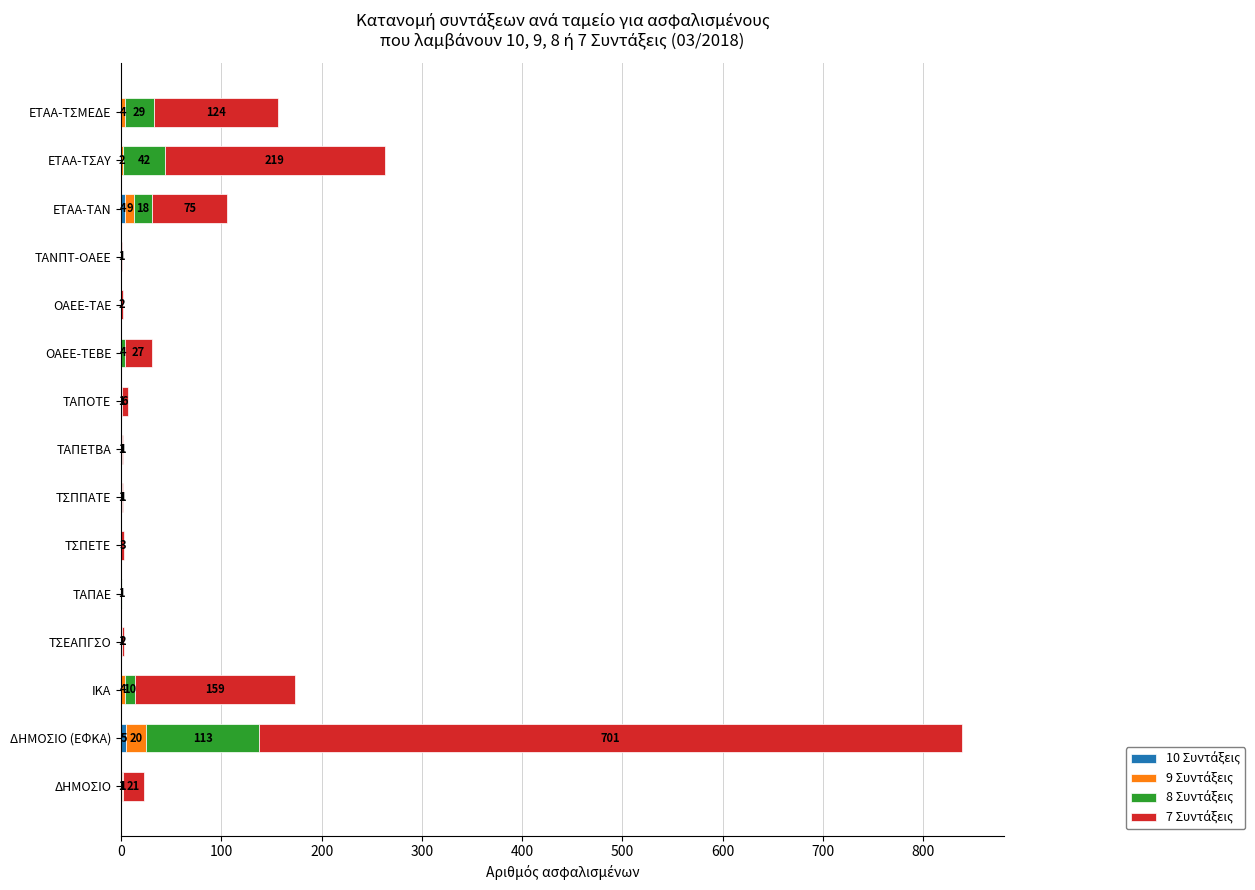

What is the total value across all series at ΙΚΑ?

173